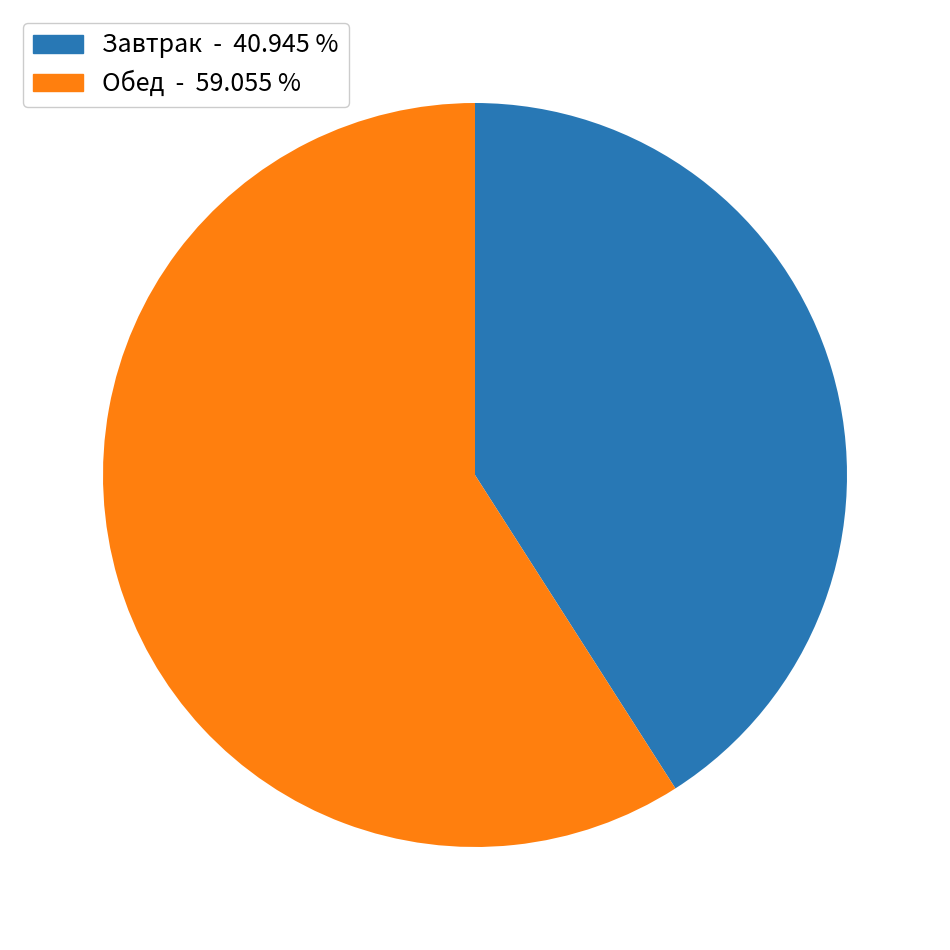

Is there any slice that represents more than half of the pie?

Yes